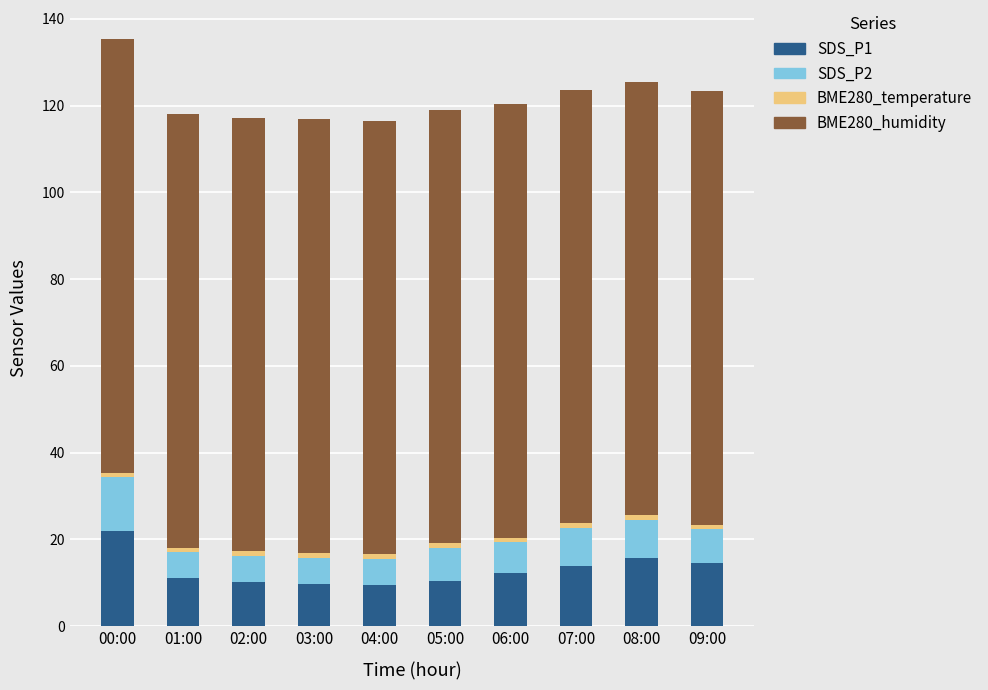

Is it true that SDS_P1 equals 21.0 at 09:00?

False